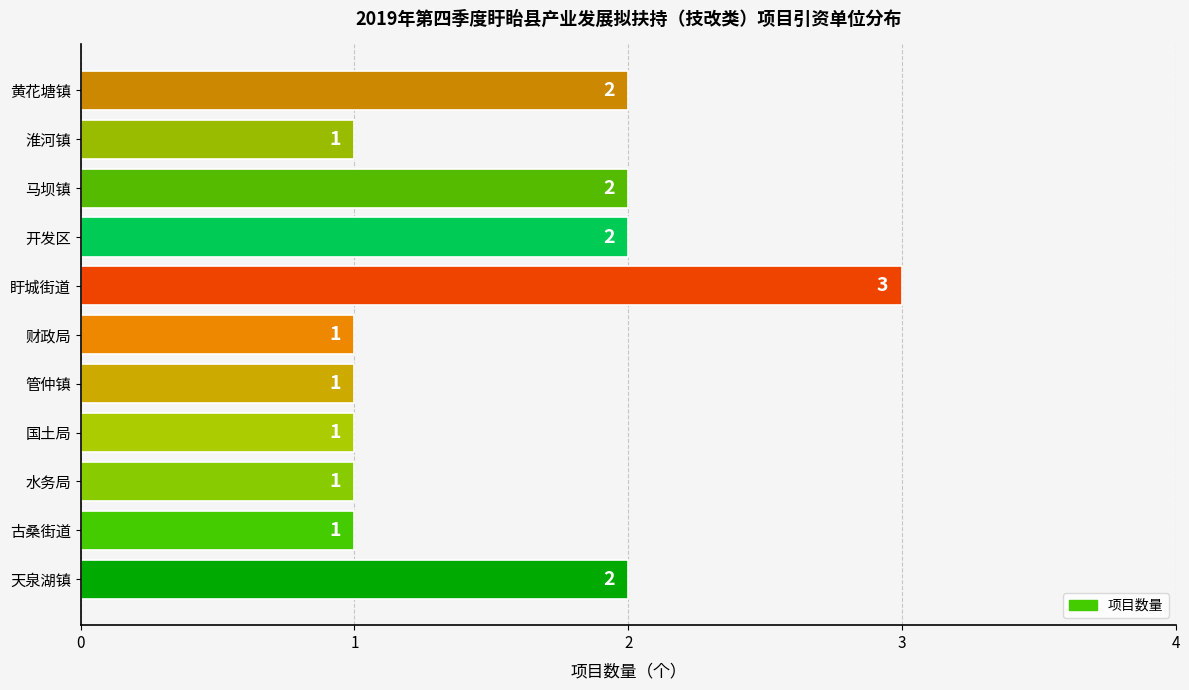

What is the difference between the maximum and minimum values?

2